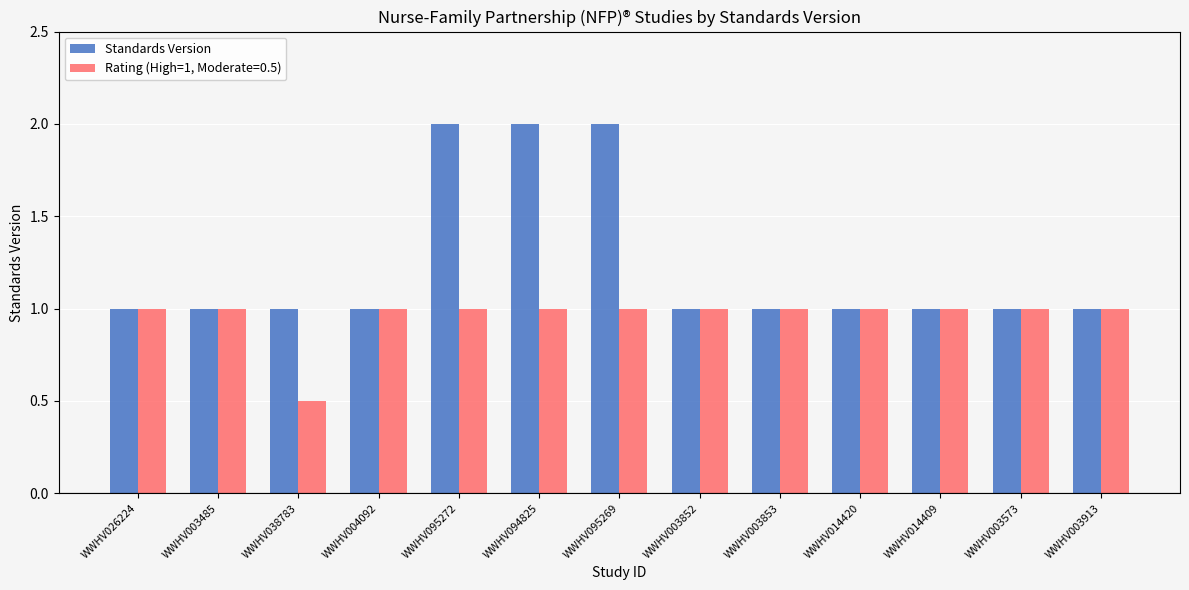

List the series in order of their overall mean, highest first.

Standards Version, Rating (High=1, Moderate=0.5)